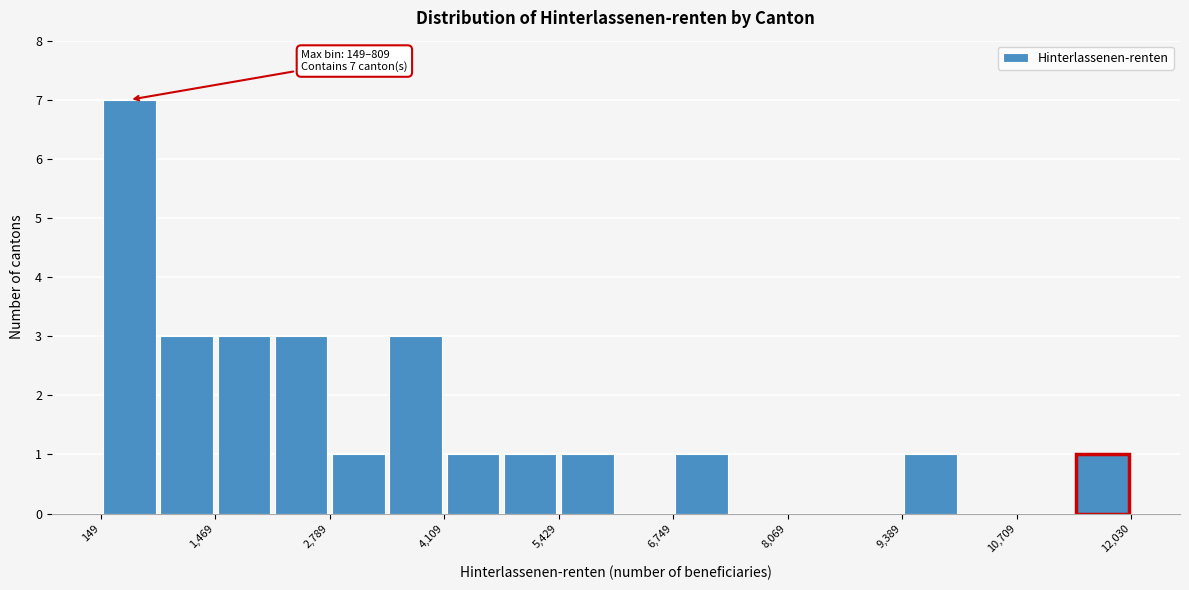

Read against the x-axis, roughly where is the centre of the tallest bar?

400